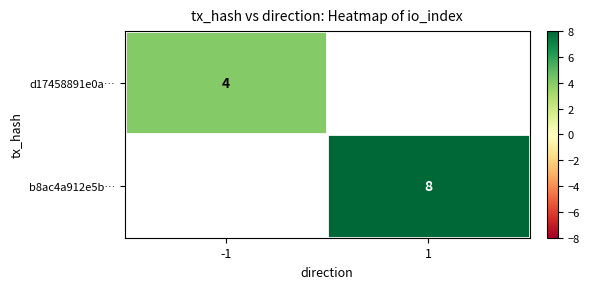

Is it true that d17458891e0a… equals 1 at -1?

False